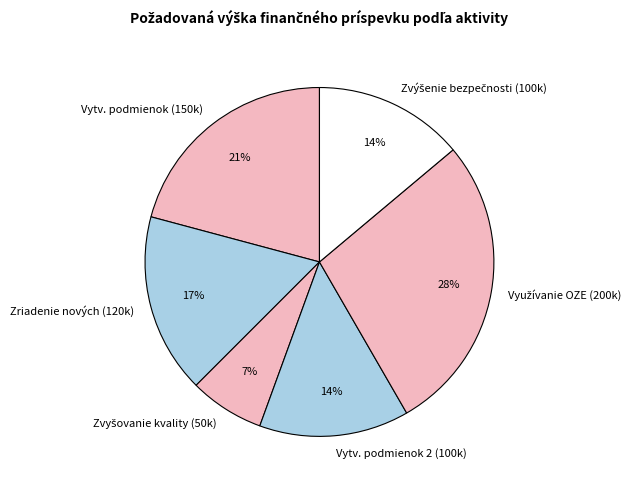

What percentage is the Zriadenie nových (120k) slice, to the nearest percent?

17%